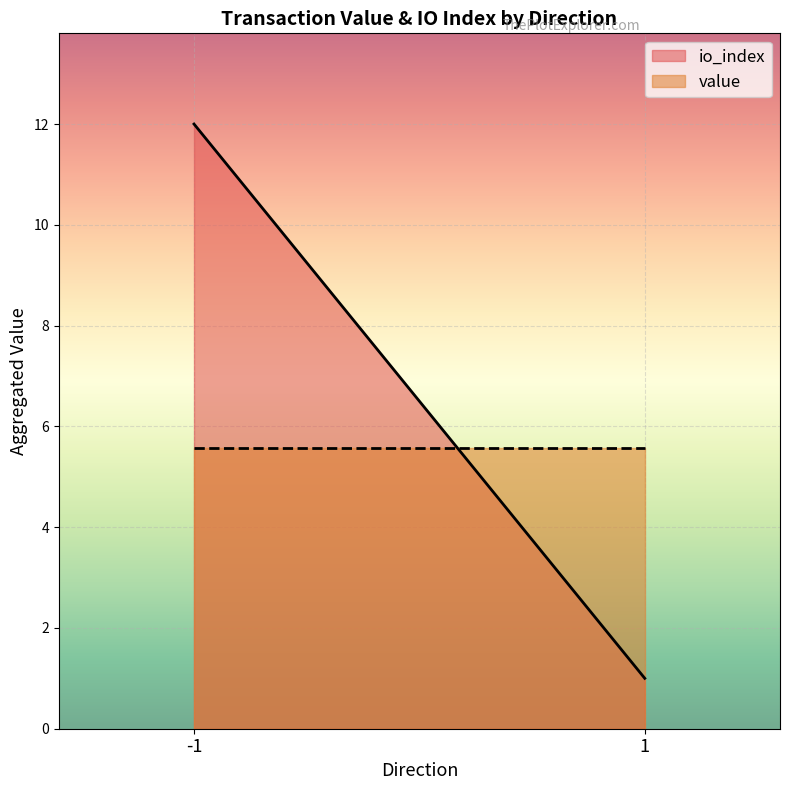

True or false: value and io_index intersect in this chart.

True